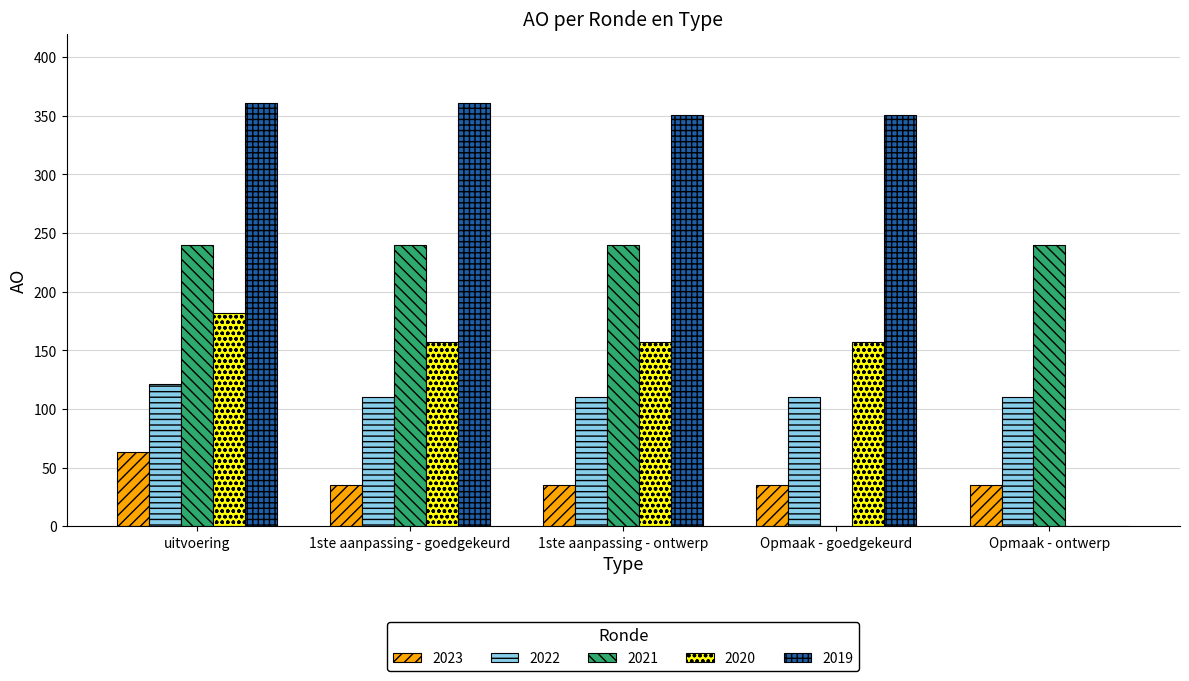

Read the 2023 value at 1ste aanpassing - ontwerp.

35